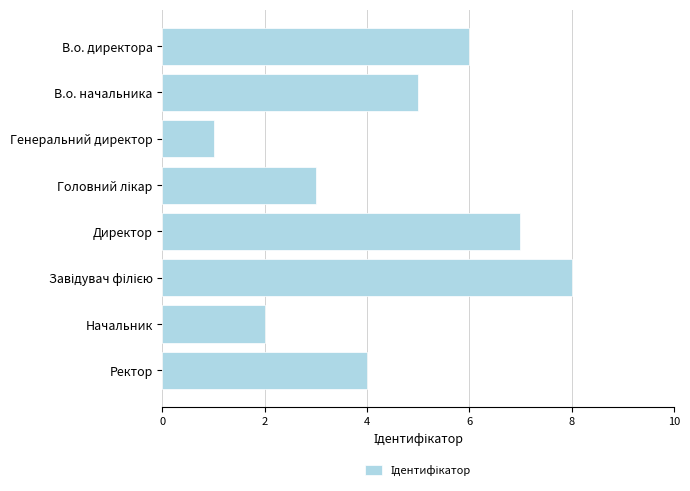

The value at В.о. начальника is 5. True or false?

True